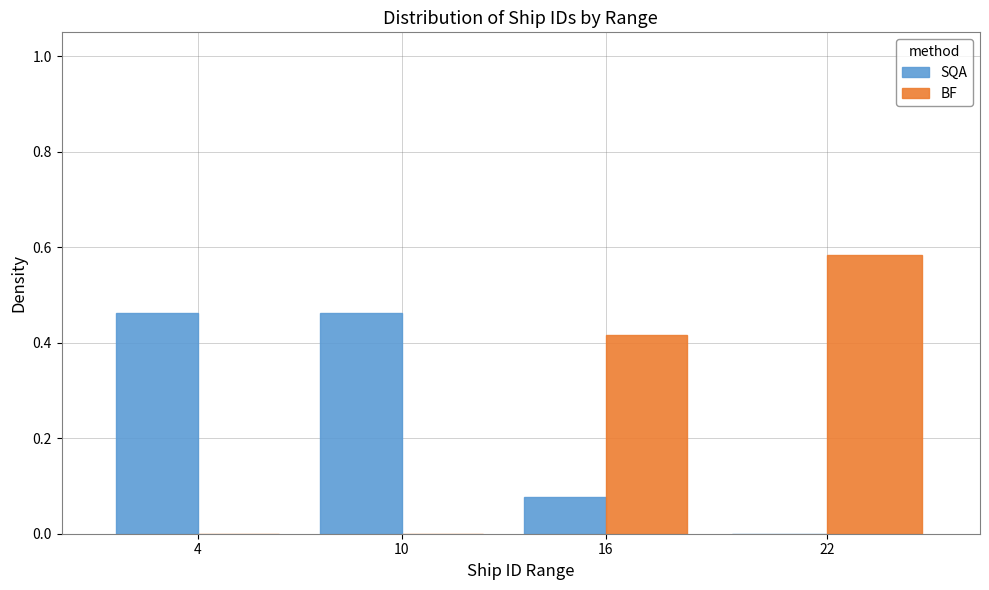

Between 4 and 22, which series saw the biggest shift?

BF